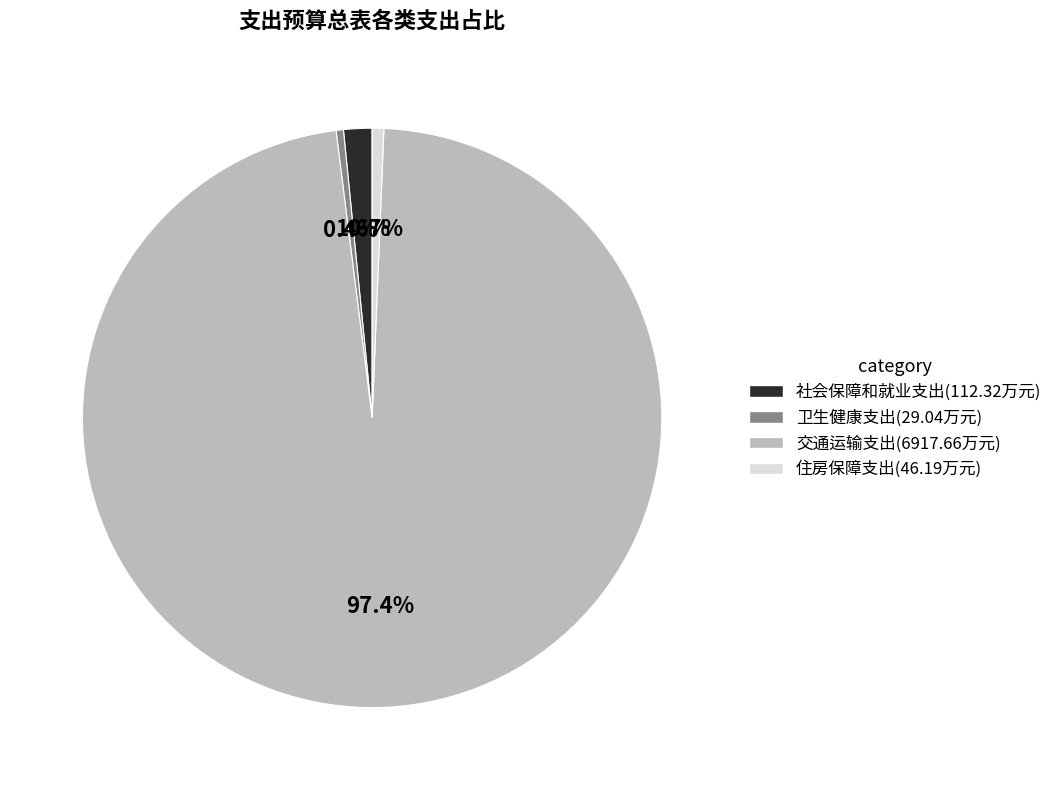

Between 社会保障和就业支出 and 交通运输支出, which is larger?

交通运输支出